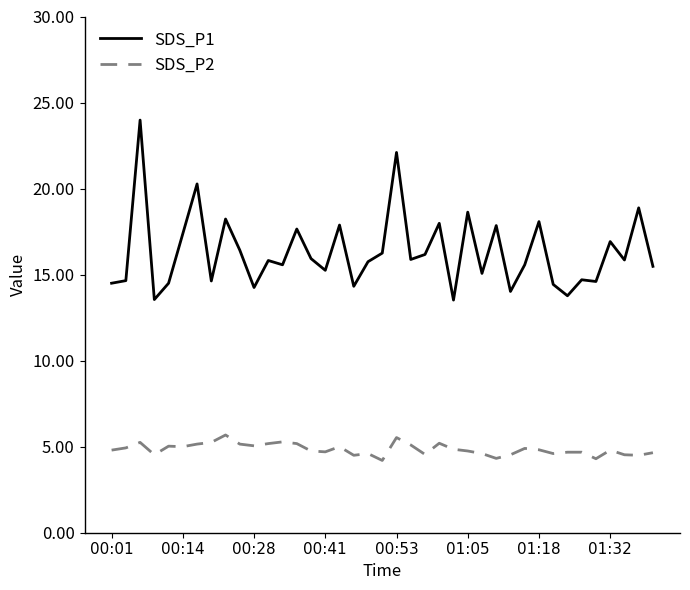

True or false: SDS_P1 and SDS_P2 intersect in this chart.

False